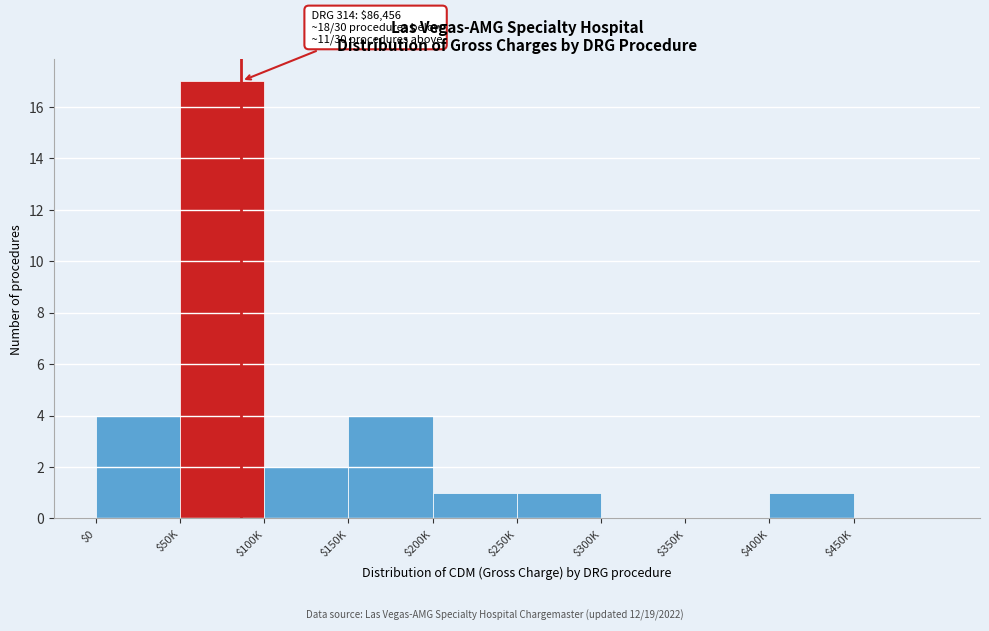

True or false: the data shows 17 at $50K.

True